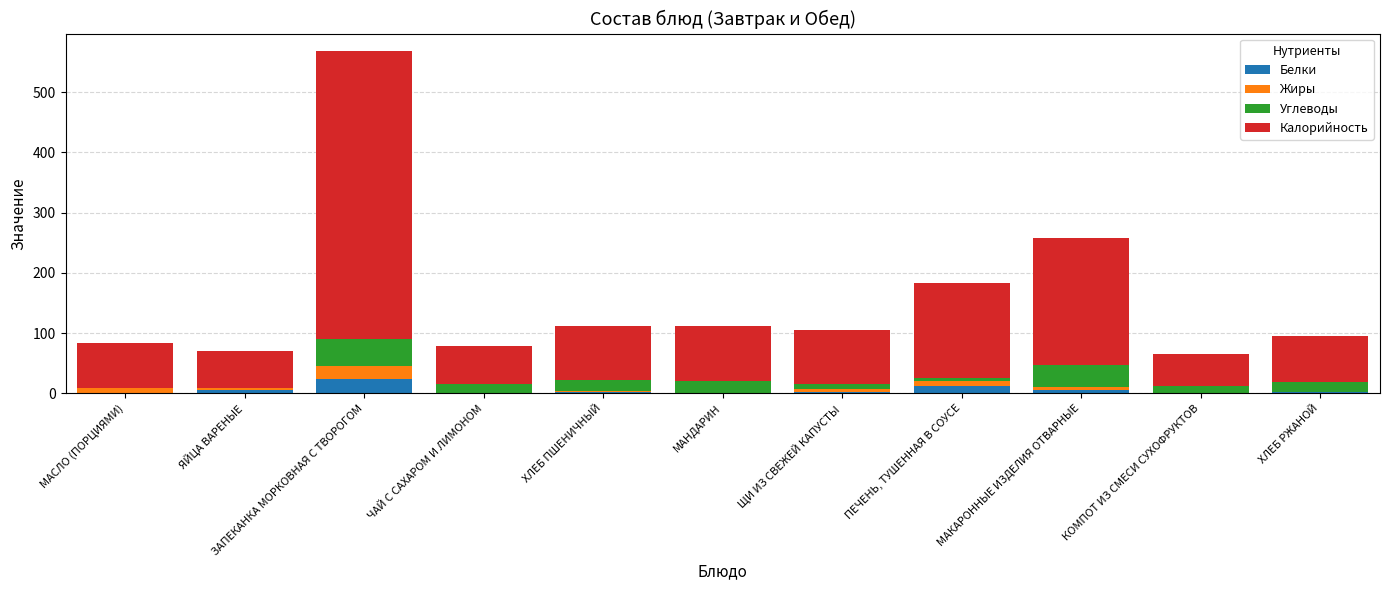

What is the highest value of the Белки series?

24.3